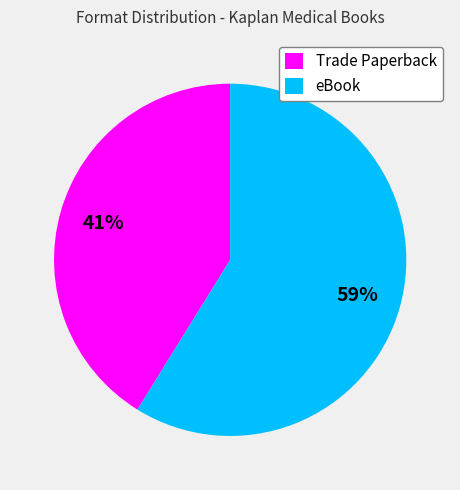

What is the largest slice in the pie chart?

eBook